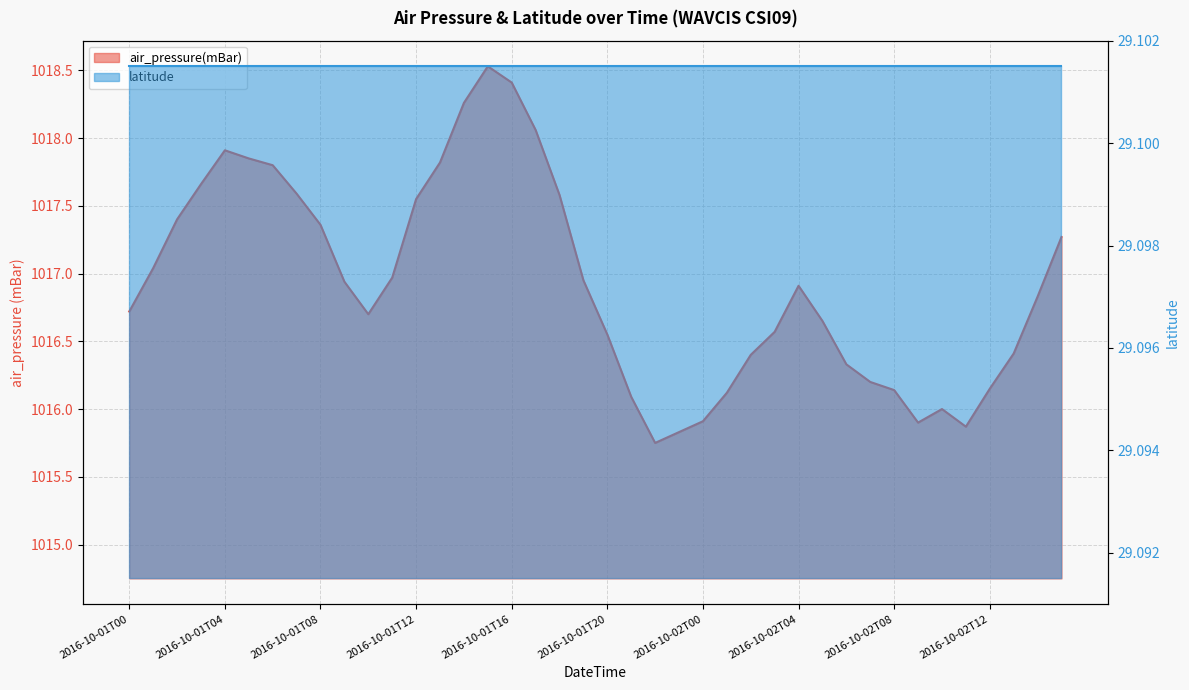

Which label corresponds to the largest value in the chart?

2016-10-01T15